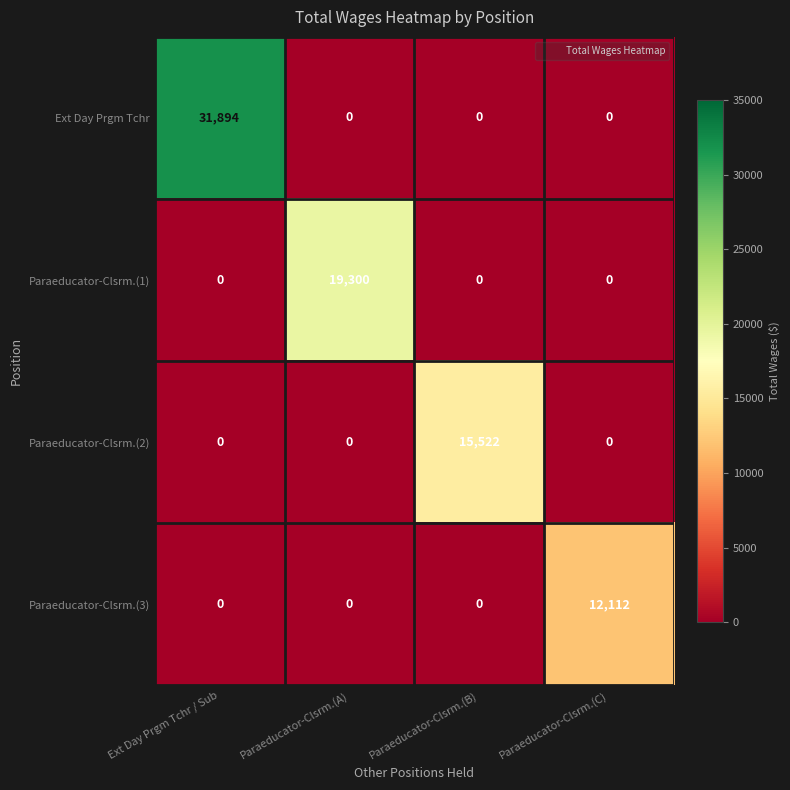

How many data points in Ext Day Prgm Tchr are above 0?

1